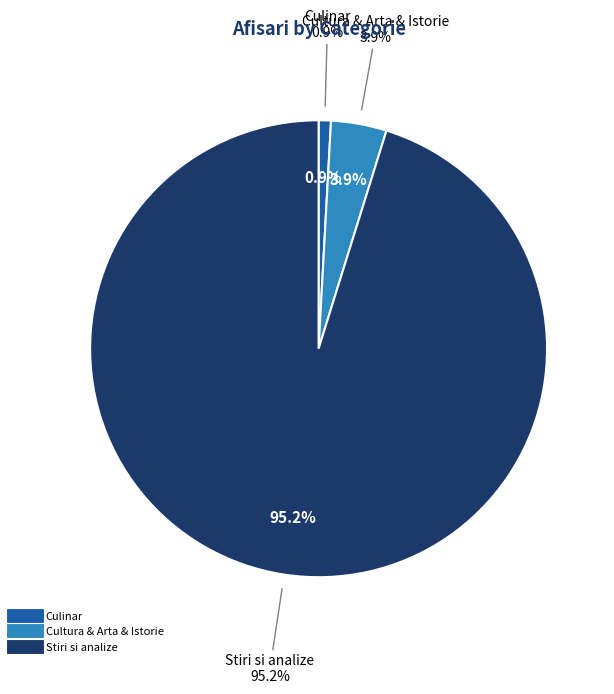

How many segments does this pie chart have?

3